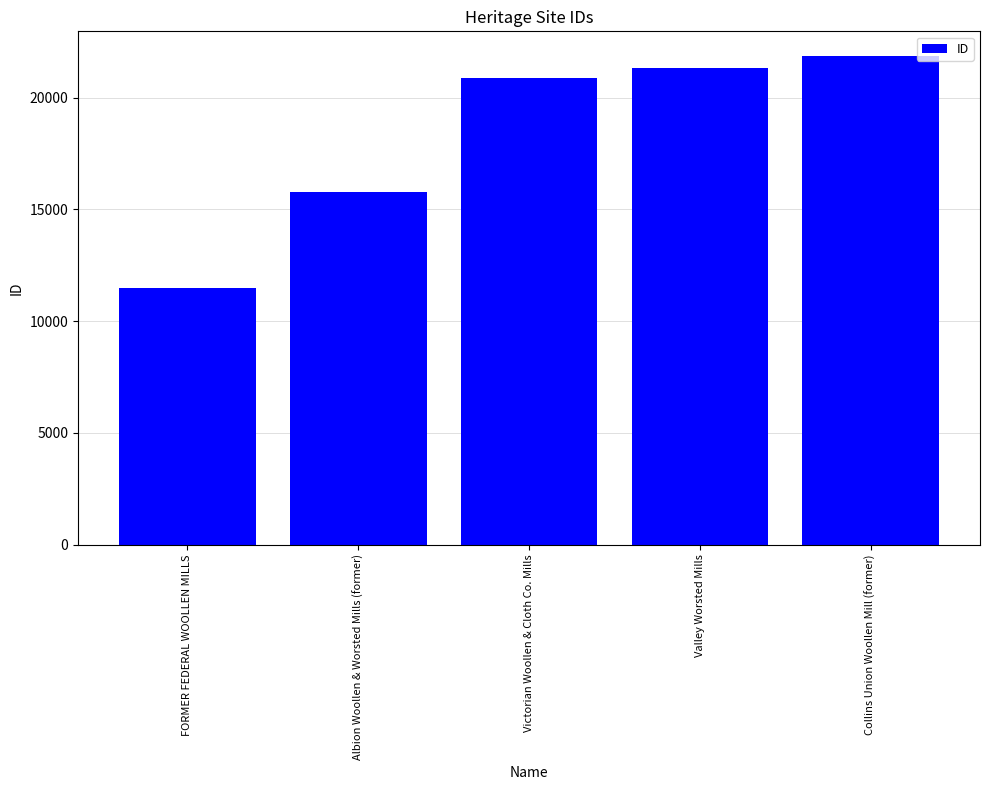

Is it true that the value at Valley Worsted Mills is 6136?

False